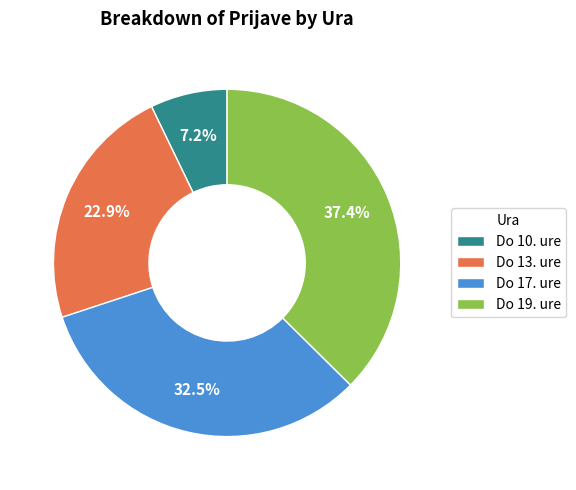

Does Do 19. ure represent more than half of the total?

No